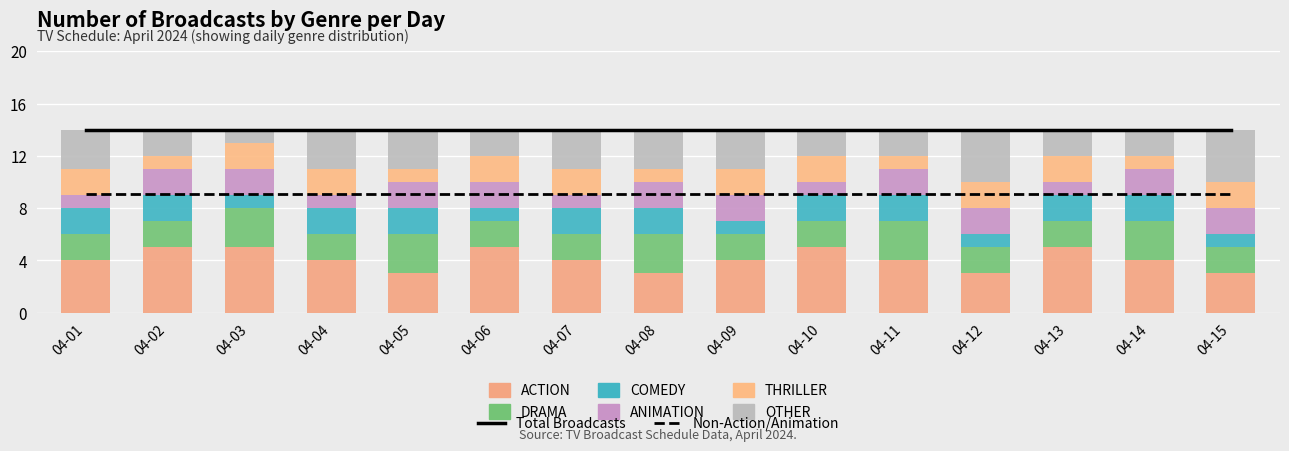

What is the minimum value for COMEDY?

1